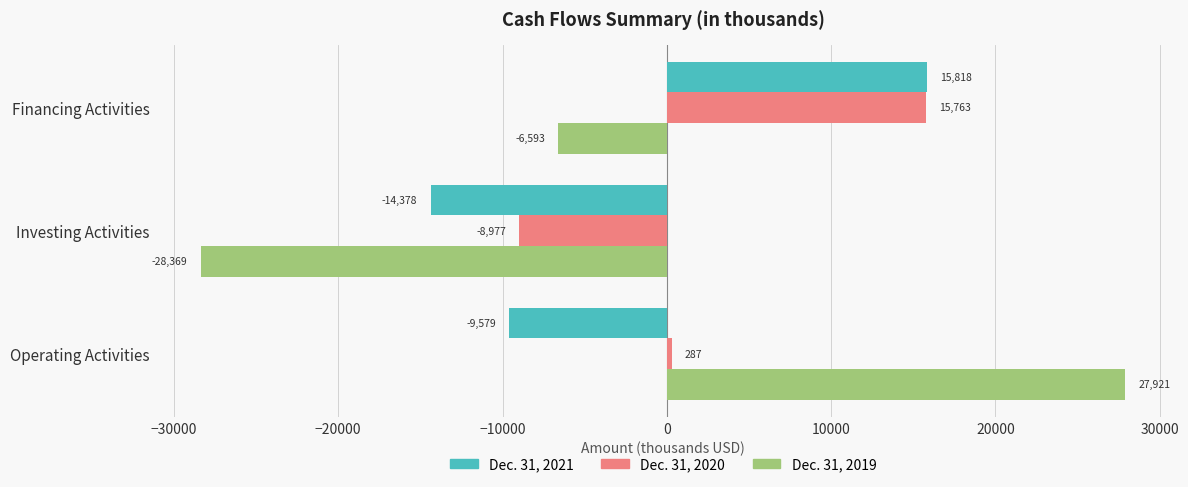

How many positive values does the Dec. 31, 2021 series have?

1